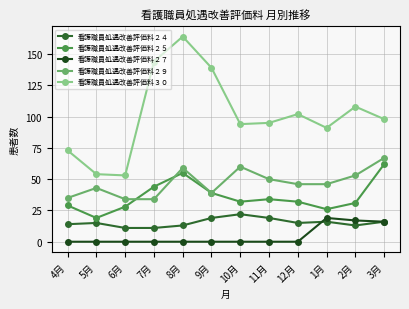

True or false: 看護職員処遇改善評価料２５ has more than 0 points higher than both neighbors.

True